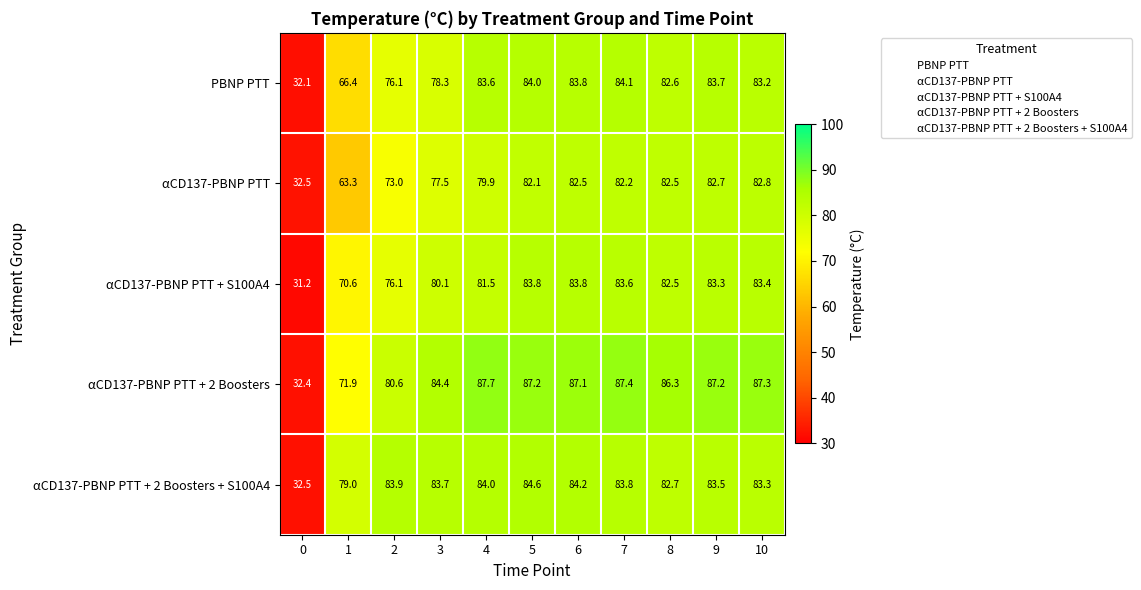

At how many categories does at least one series exceed 76?

10